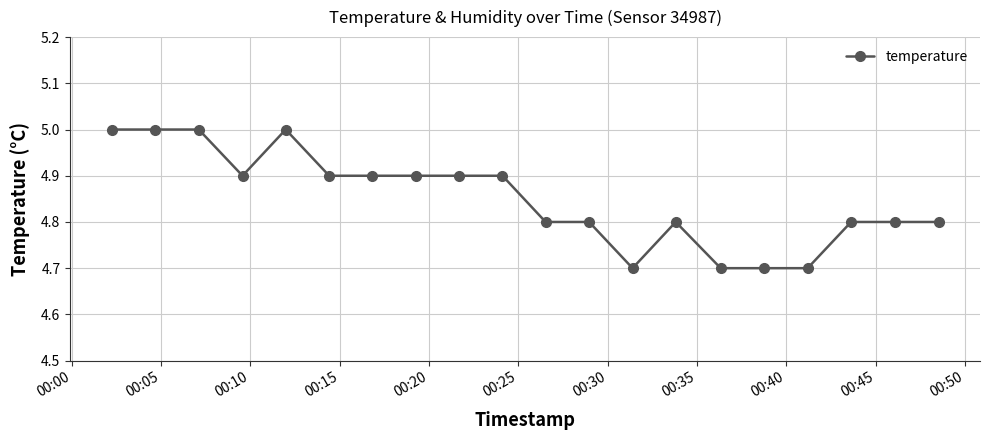

What is the difference between the second highest and second lowest values?

0.3